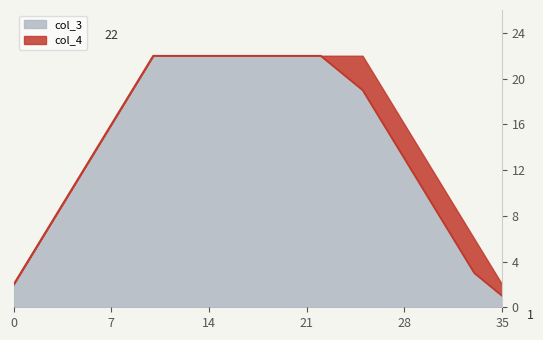

At which label does the data first exceed 18?

9